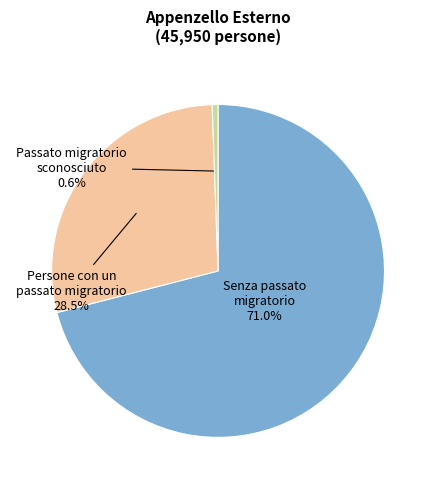

Is there a majority slice in this chart?

Yes